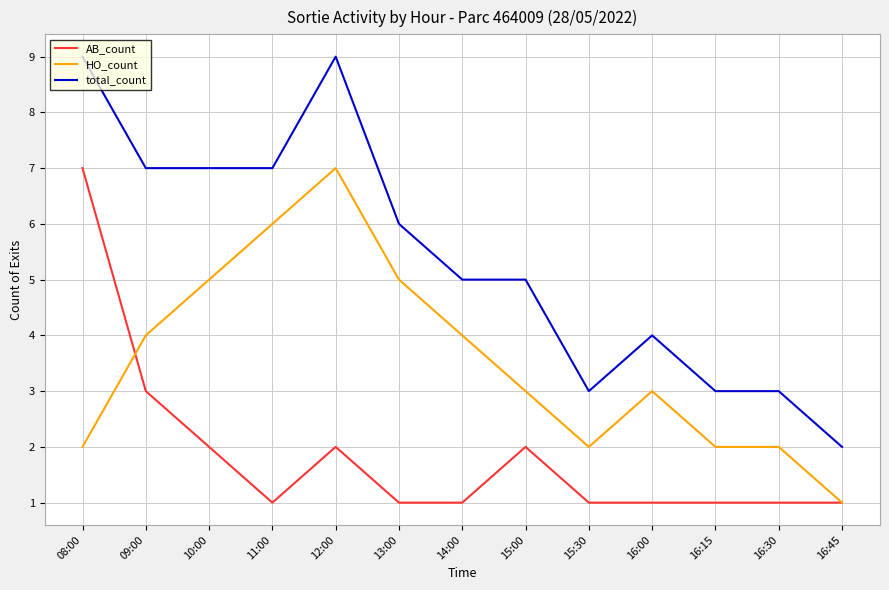

What is the difference between the total_count values at 11:00 and 16:15?

4